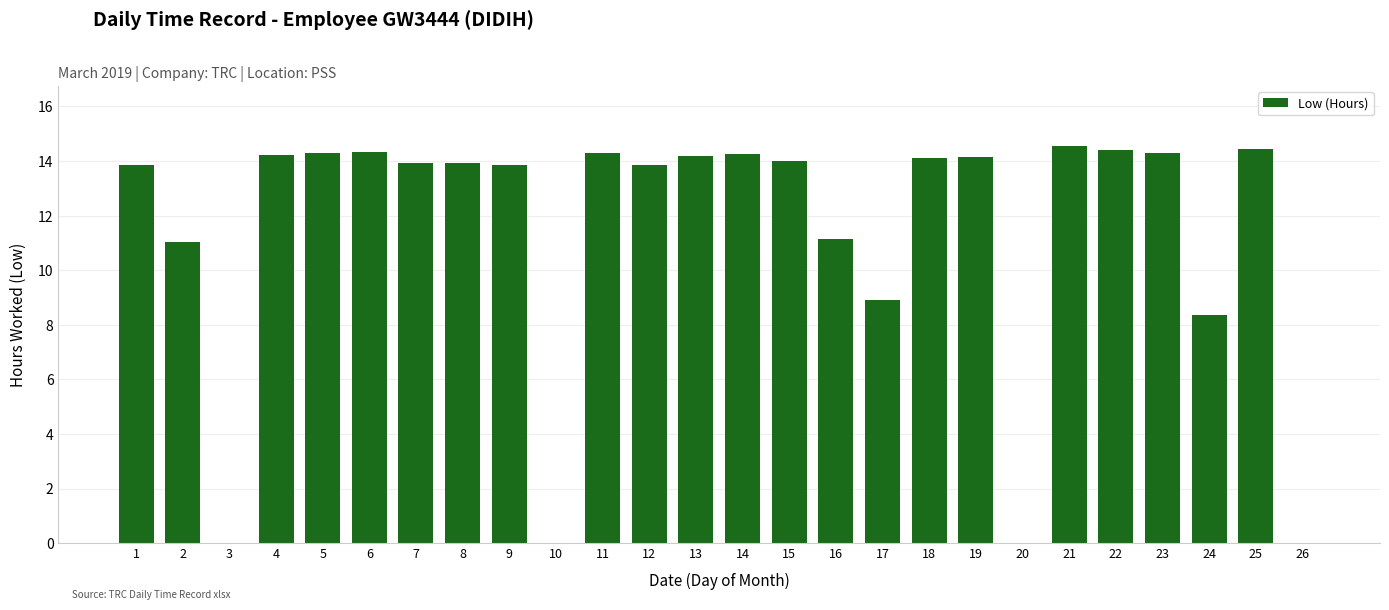

Are the bars horizontal?

No